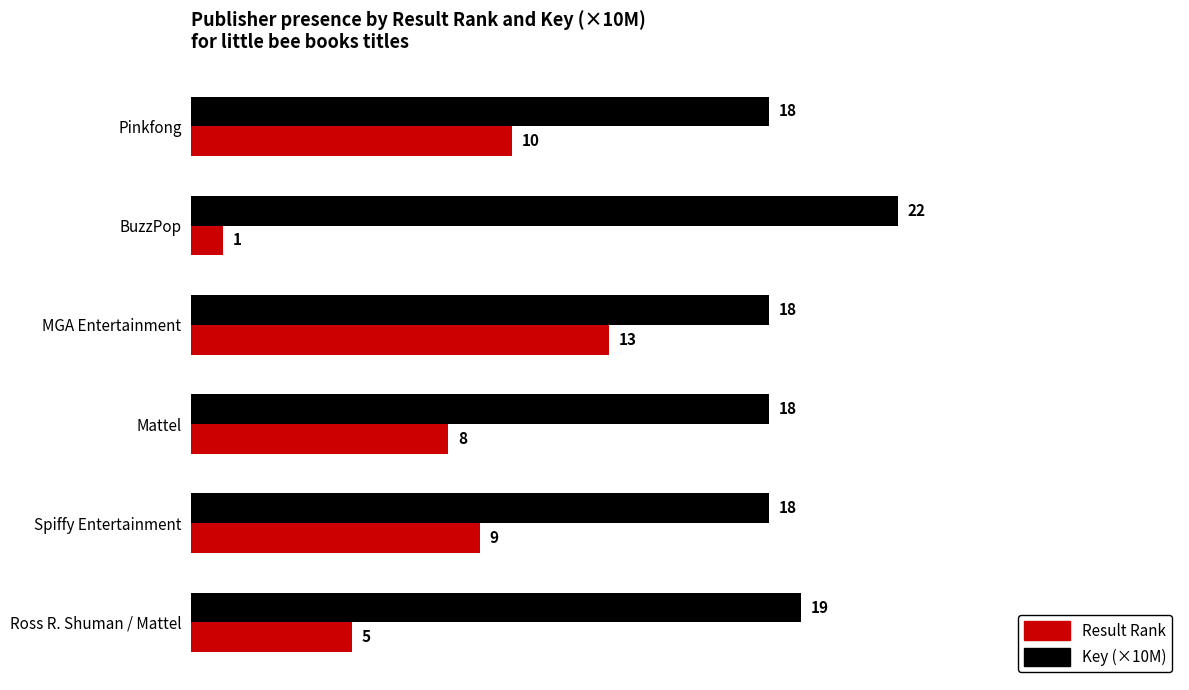

At which category does the chart reach its minimum across all series?

BuzzPop